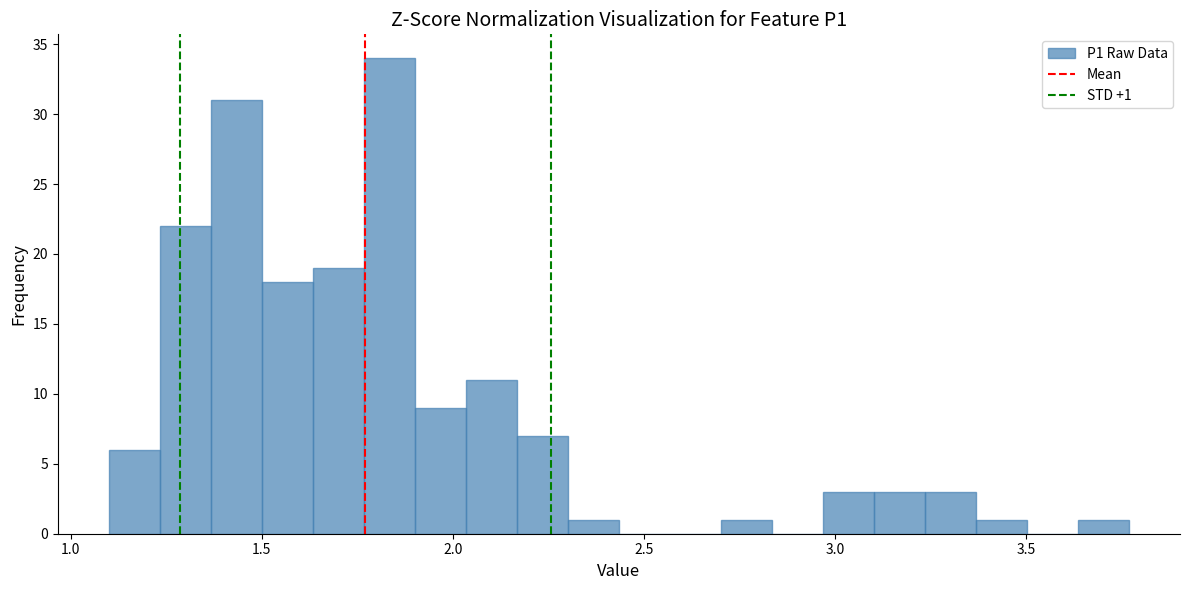

Read against the x-axis, roughly where is the centre of the tallest bar?

1.85